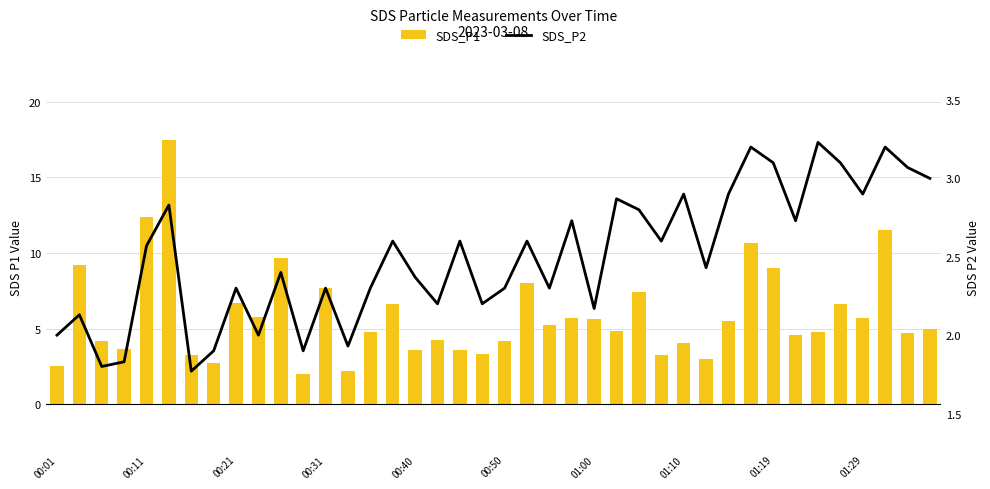

How many values in the SDS_P2 series are below 2?

6